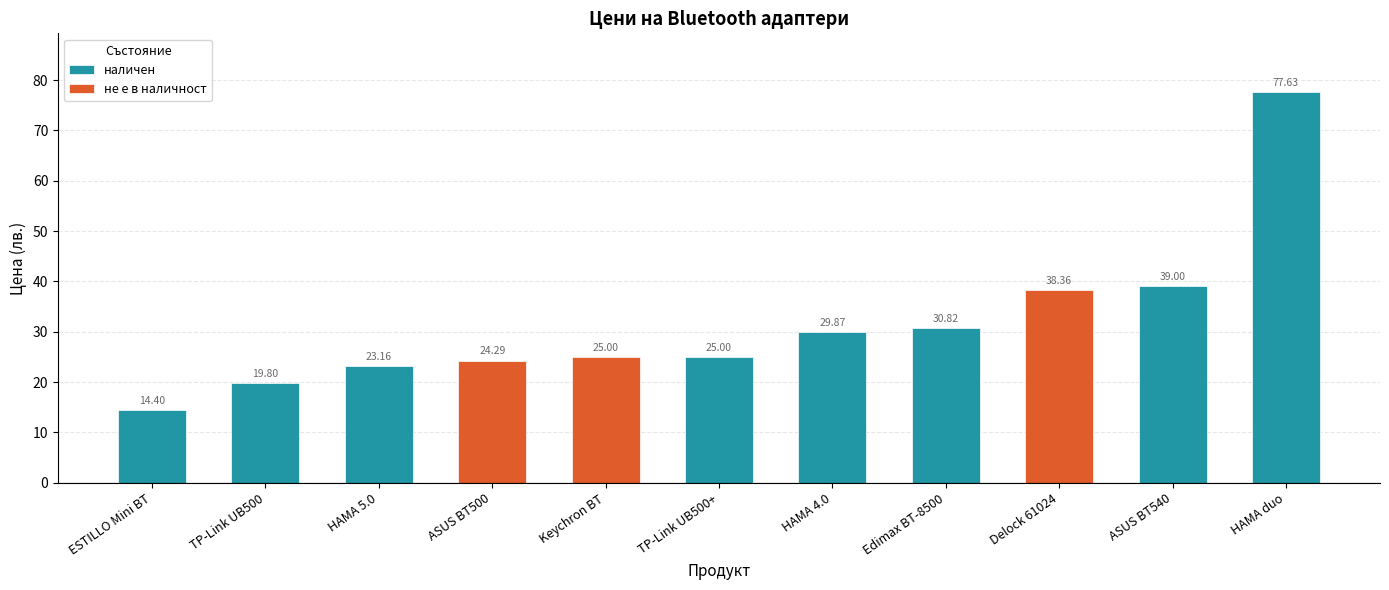

Reading left to right, transcribe all the data shown in this chart.

ESTILLO Mini BT=14.4	TP-Link UB500=19.8	HAMA 5.0=23.2	ASUS BT500=24.3	Keychron BT=25.0	TP-Link UB500+=25.0	HAMA 4.0=29.9	Edimax BT-8500=30.8	Delock 61024=38.4	ASUS BT540=39.0	HAMA duo=77.6